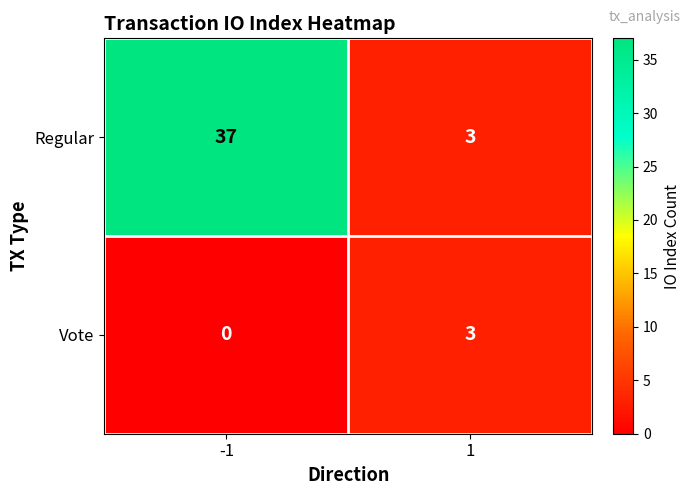

Which series has the widest spread of values?

Regular